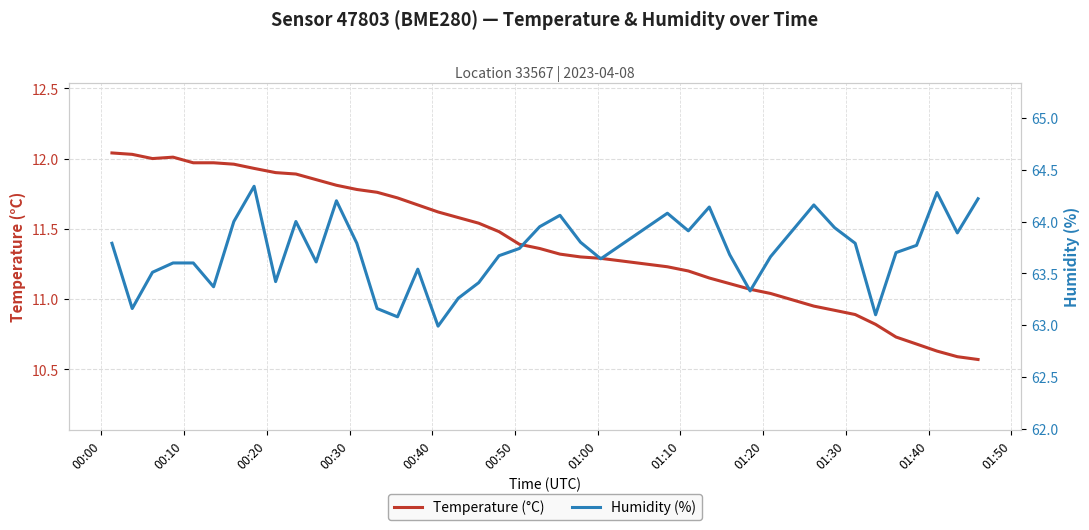

In Temperature (°C), how many points are higher than both neighbors (excluding endpoints)?

1